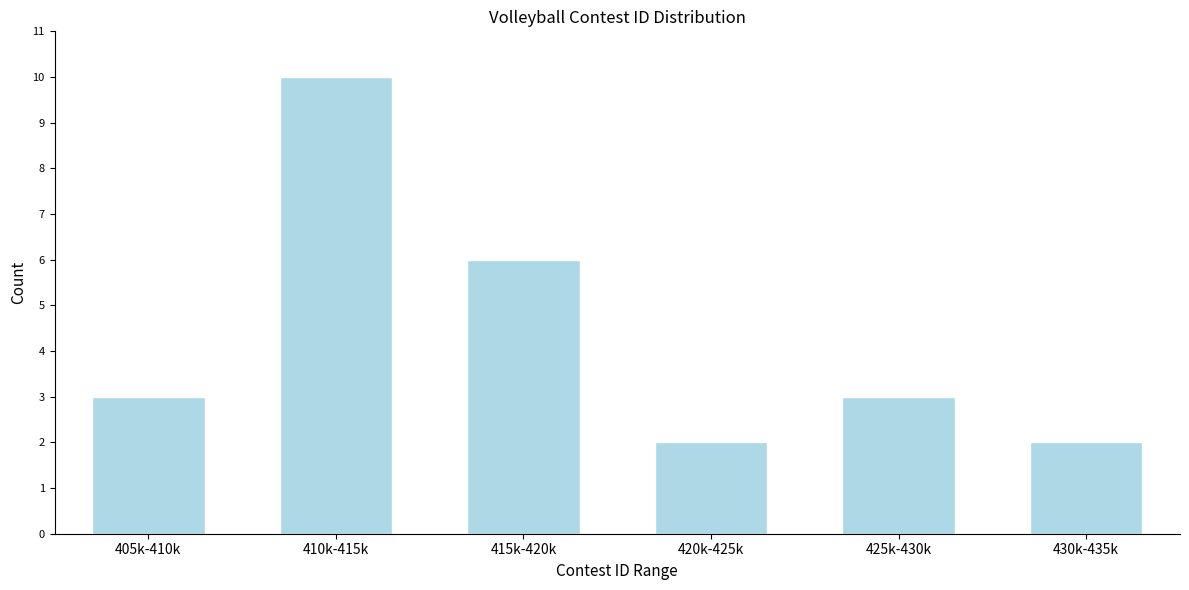

Reading left to right, what are all the values shown in this chart?

3	10	6	2	3	2